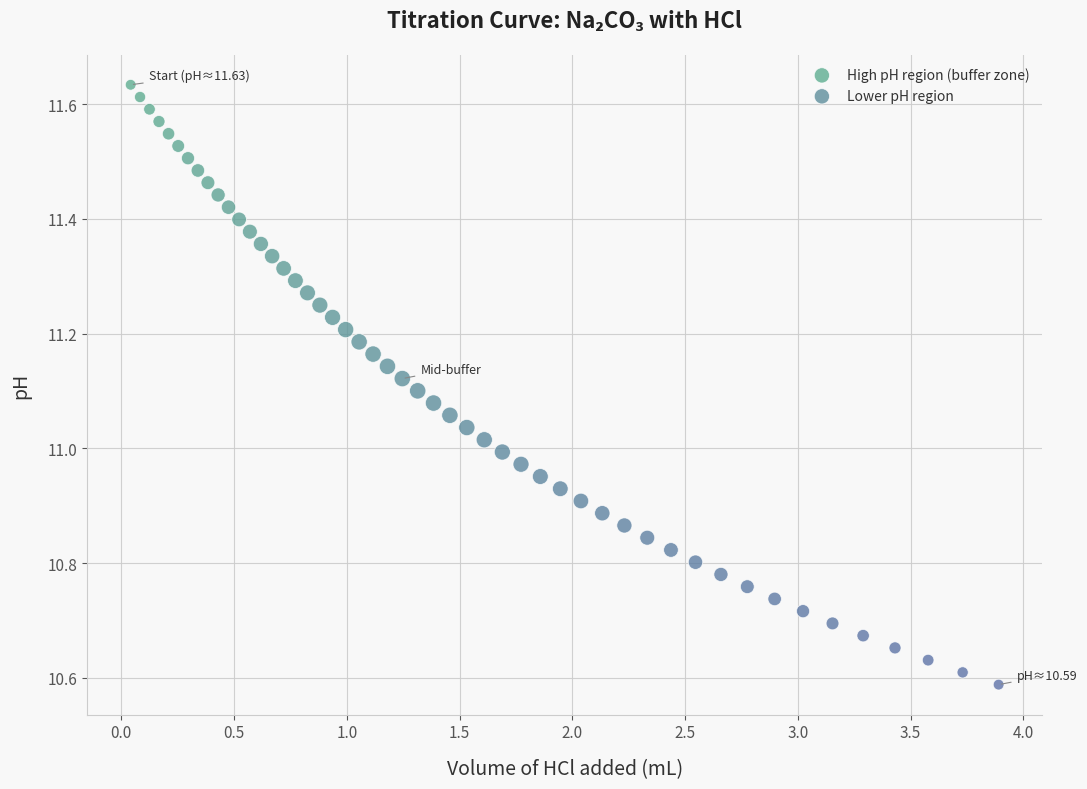

Which series contains the highest Y value?

High pH region (buffer zone)